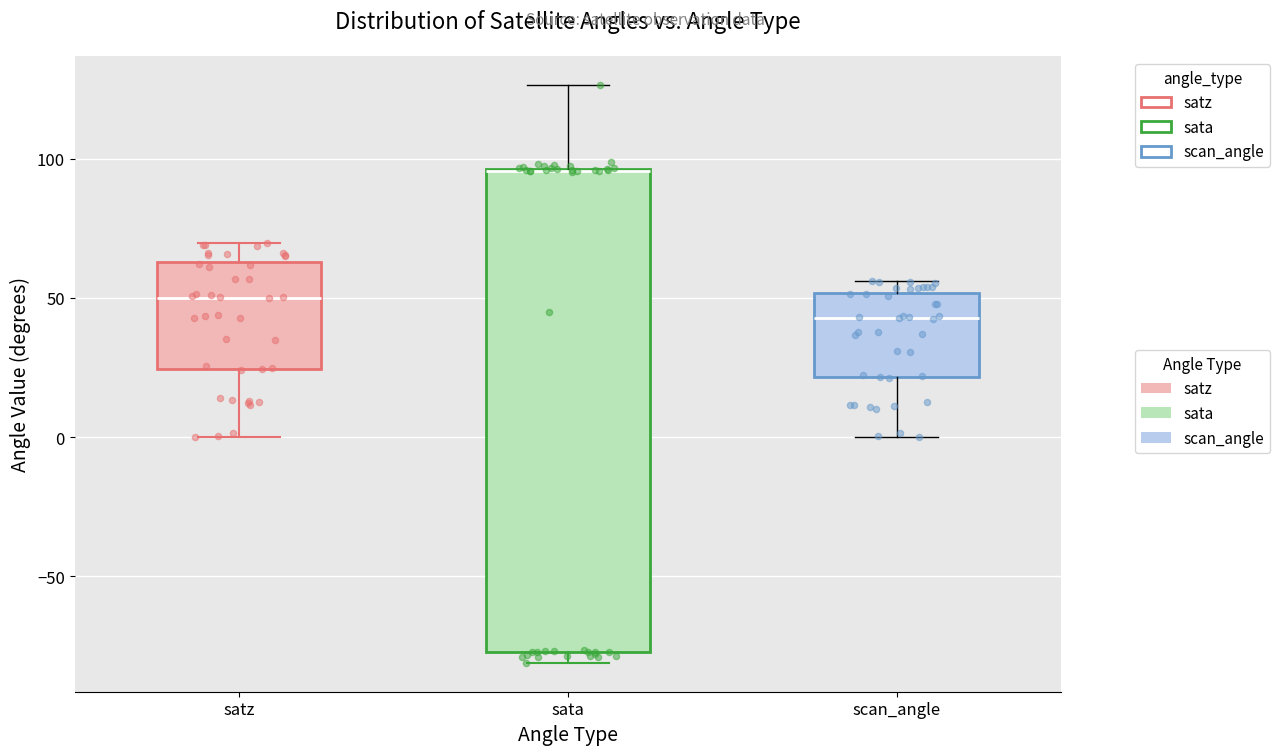

Which box has the lowest median line?

scan_angle